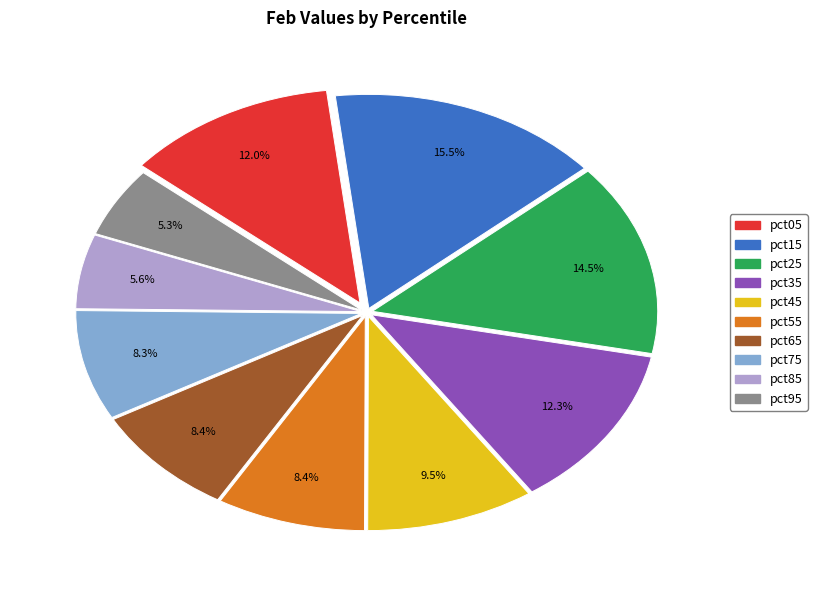

How much of the chart is everything except pct15?

84.5%